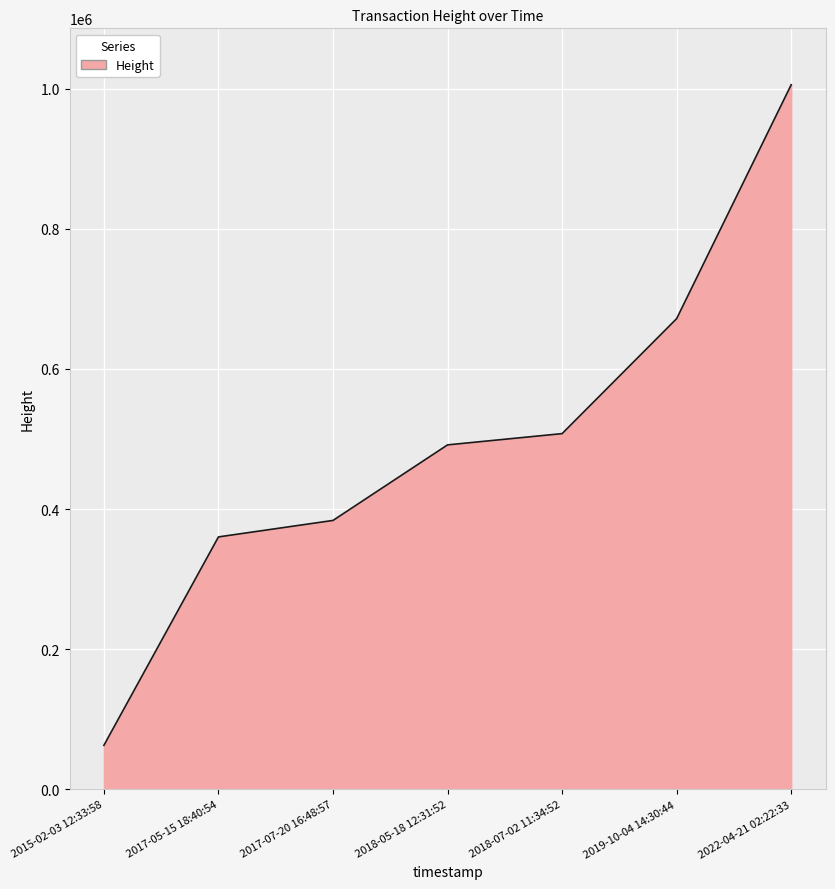

Reading right to left, what are all the values shown in this chart?

1005561	671802	507713	491650	383841	360319	62935